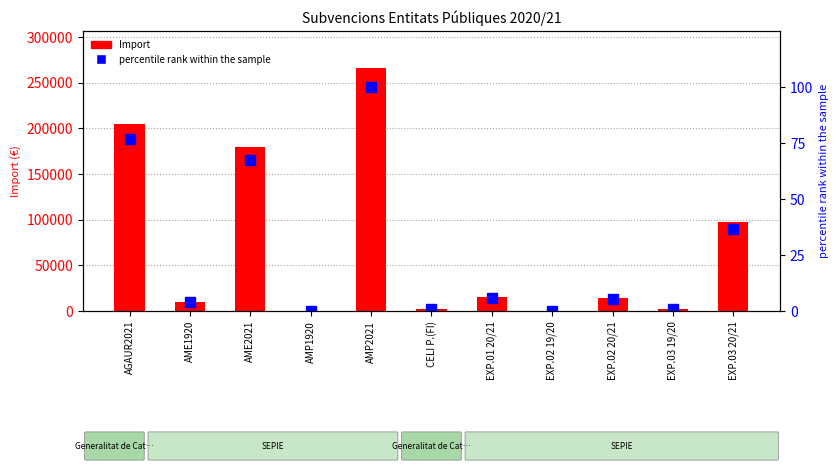

What is the average value of the percentile rank within the sample series?

27.0